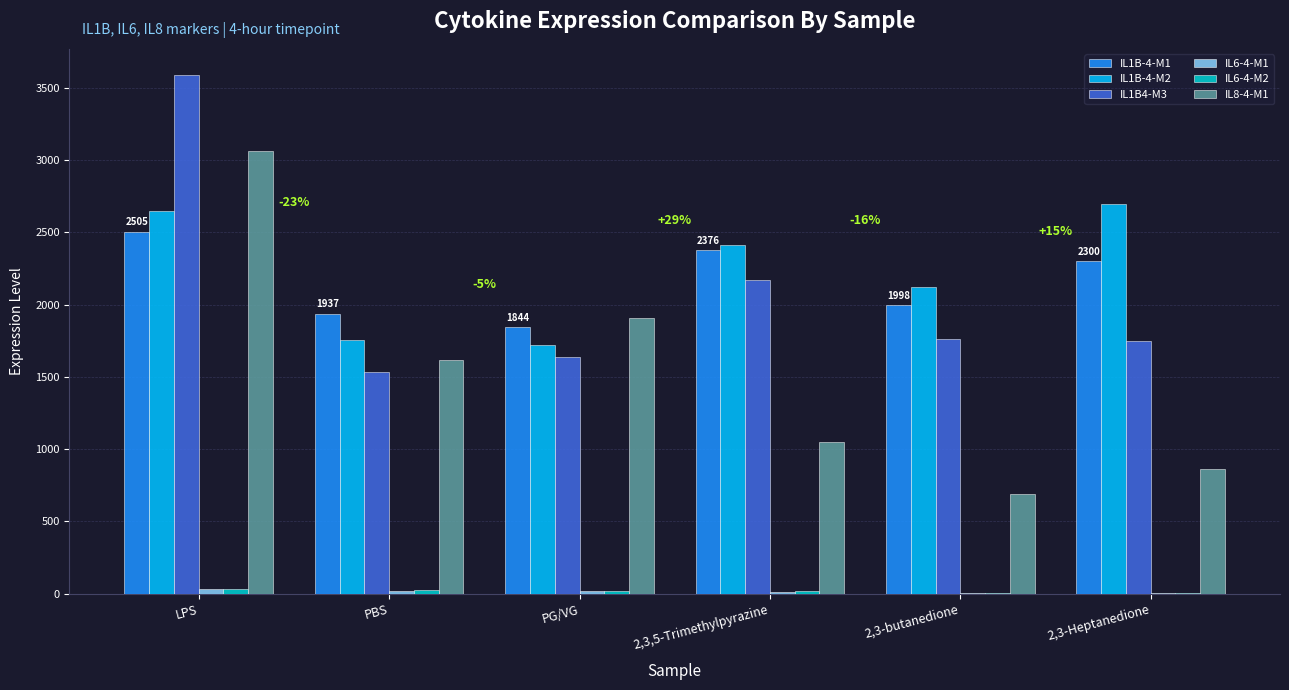

True or false: IL8-4-M1 has a value of 1905.8 at PG/VG.

True